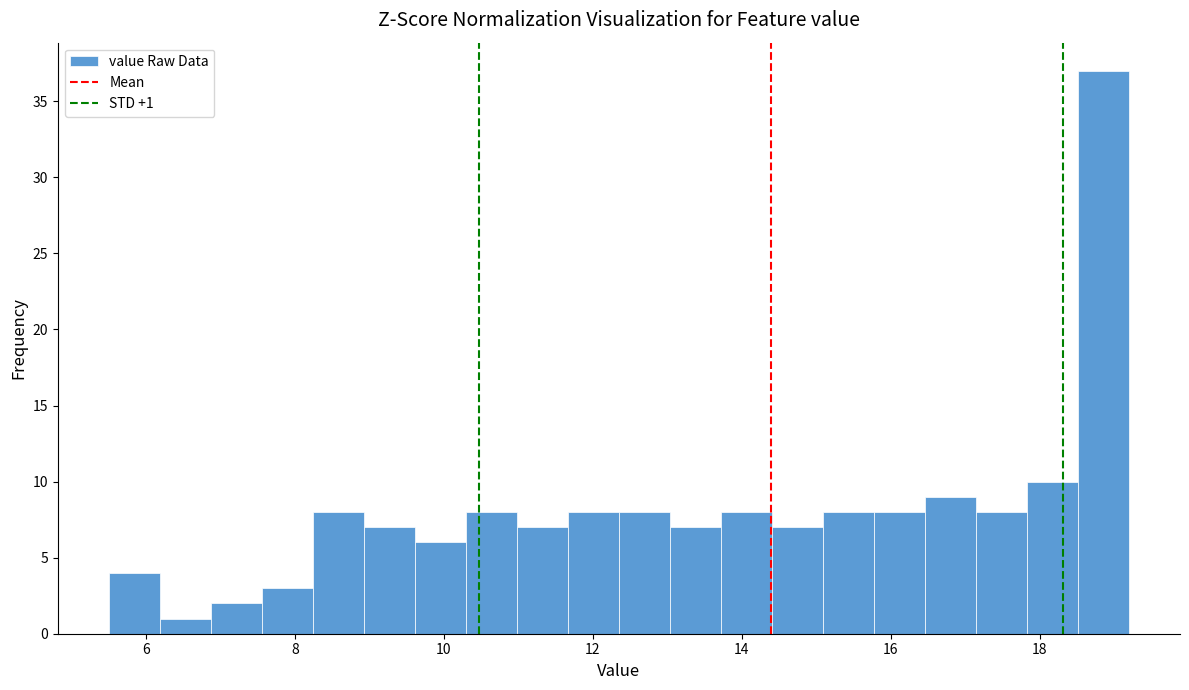

Read against the x-axis, roughly where is the centre of the tallest bar?

18.8